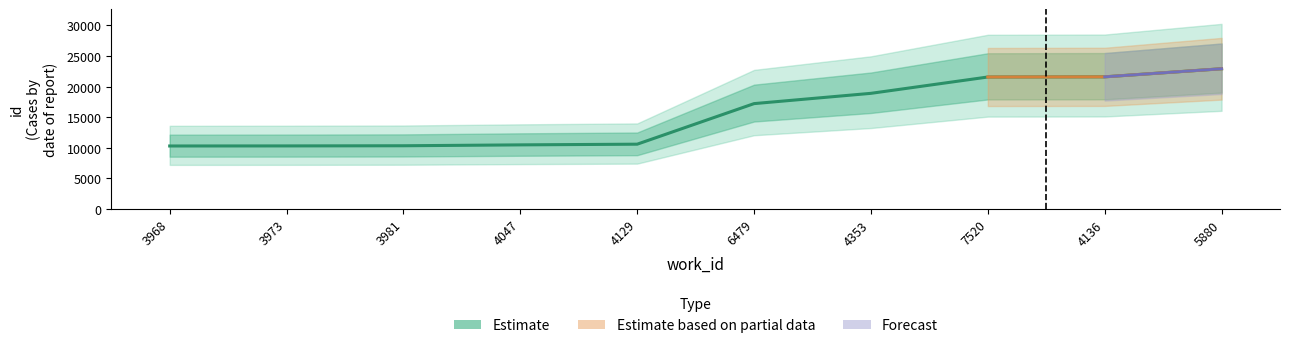

What is the sum of all values?

154285